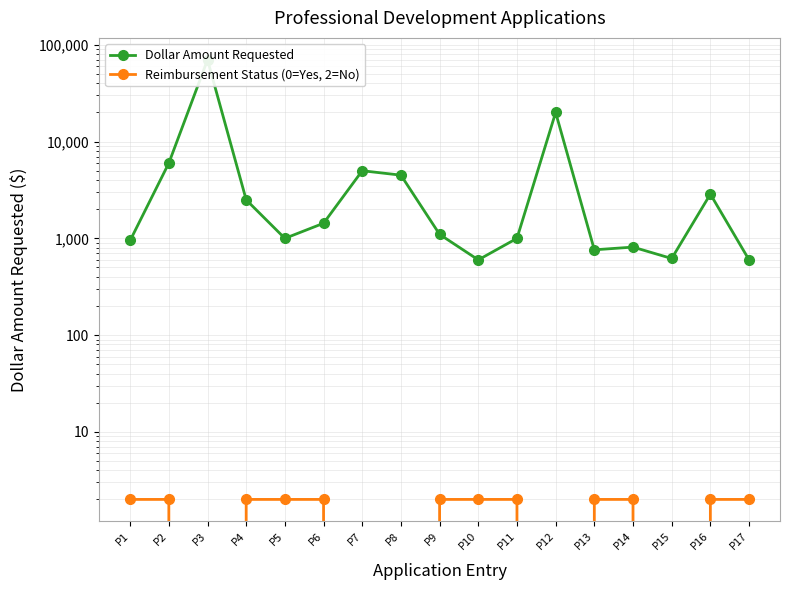

Reading left to right, what are all the values shown in this chart?

Dollar Amount Requested: 950	5995	70000	2500	999	1432	5000	4500	1099	599	1000	20000	761	812	619	2865	599
Reimbursement Status (0=Yes, 2=No): 2	2	0	2	2	2	0	0	2	2	2	0	2	2	0	2	2